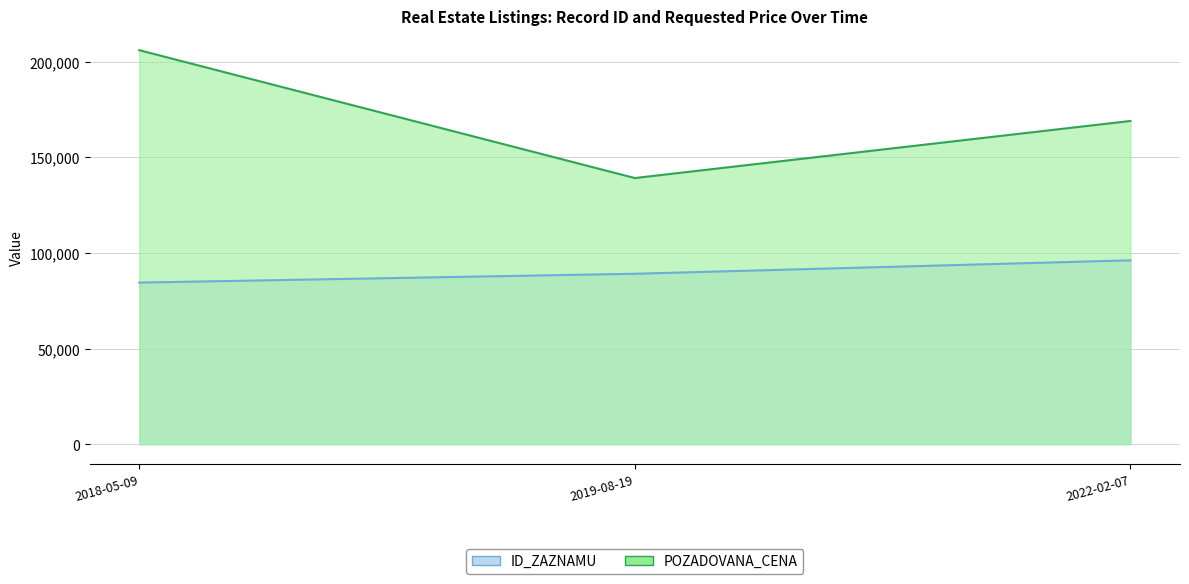

Which series has the widest spread of values?

POZADOVANA_CENA